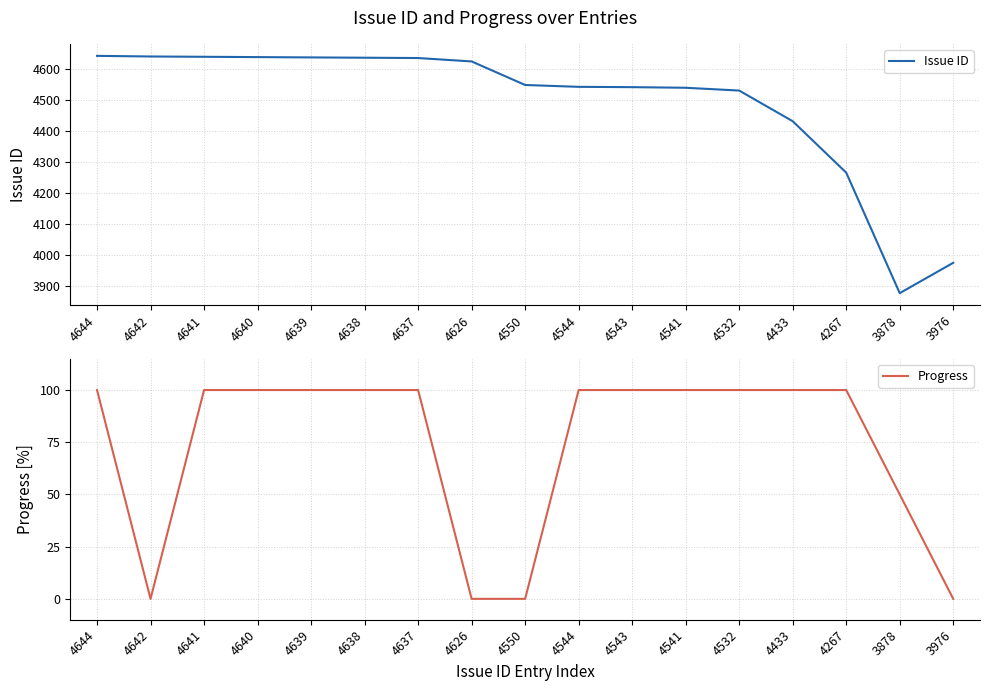

What are all the series names shown in the legend?

Issue ID, Progress